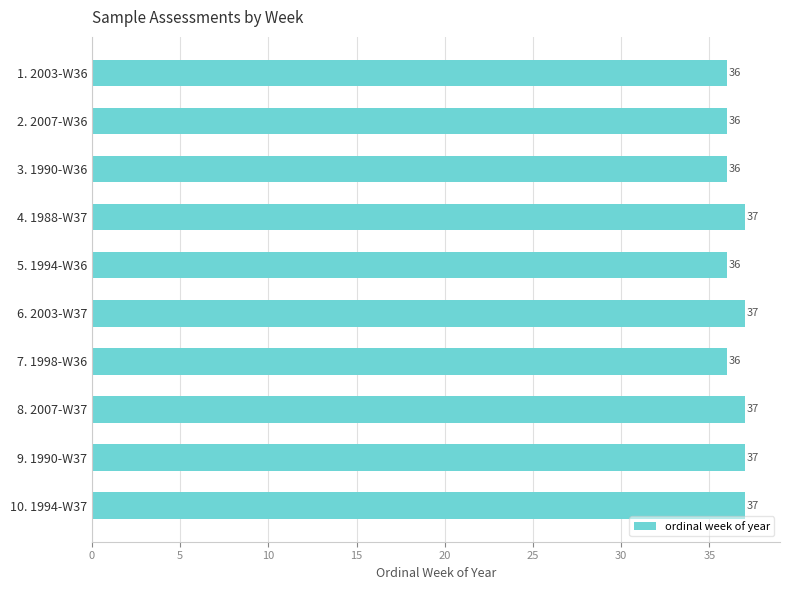

Is it true that the value at 4. 1988-W37 is 37?

True